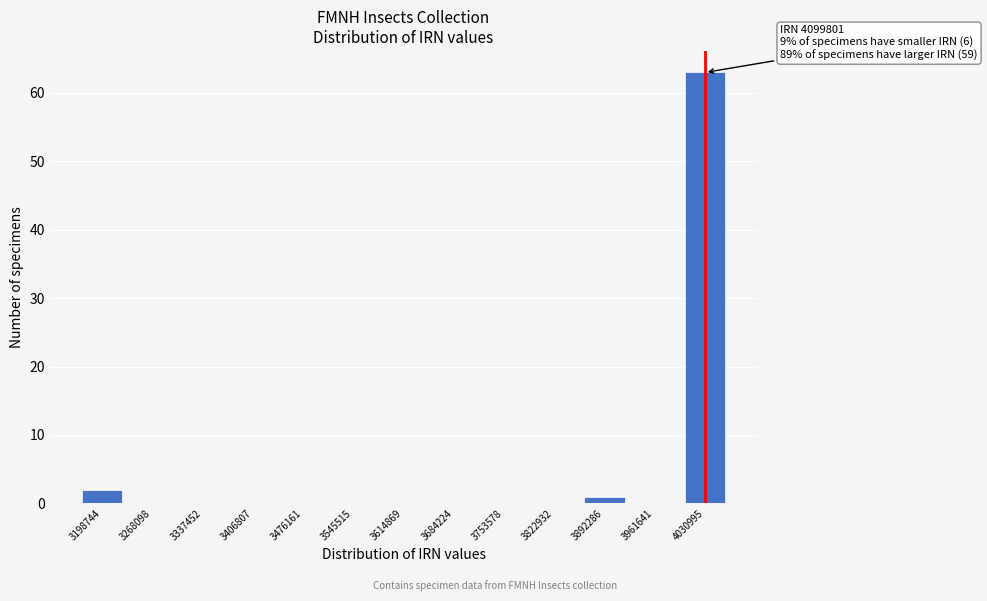

What is the sum of all values?

66